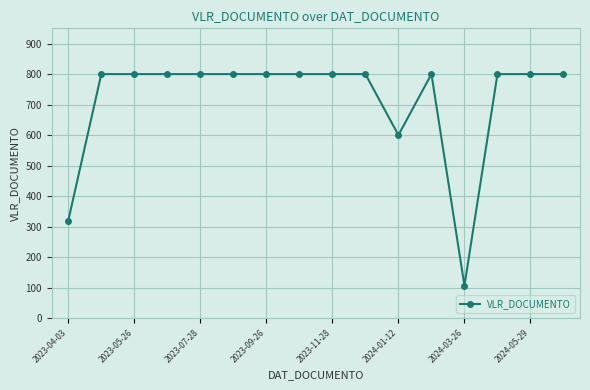

What is the minimum value shown in the chart?

106.7